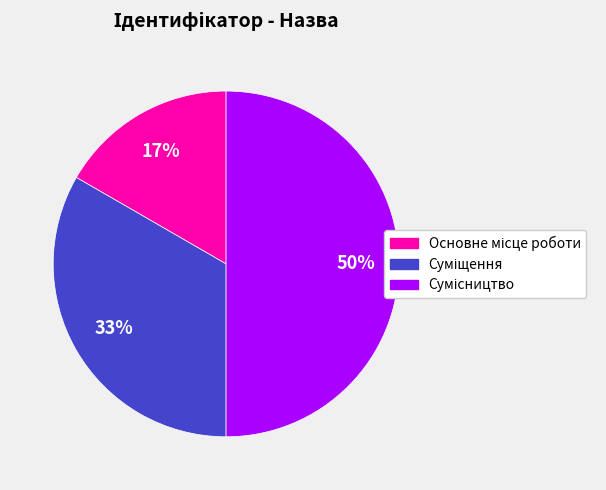

To the nearest percent, what is the difference between the largest and smallest slice percentages?

33%